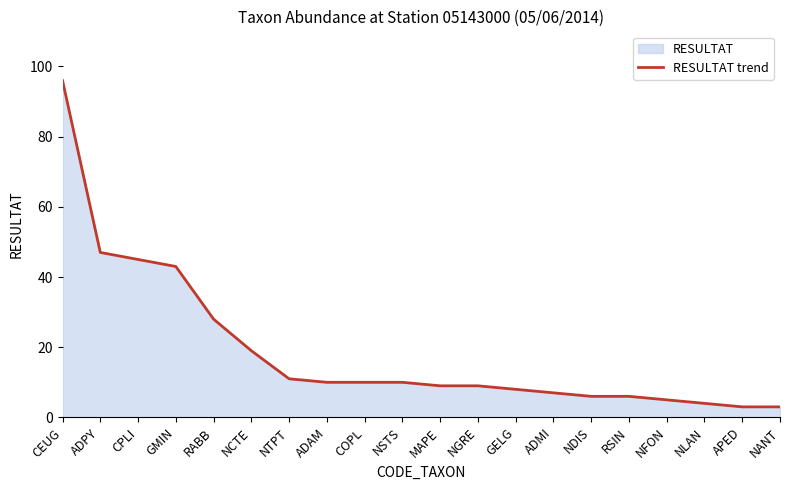

The value at NGRE is 9. True or false?

True